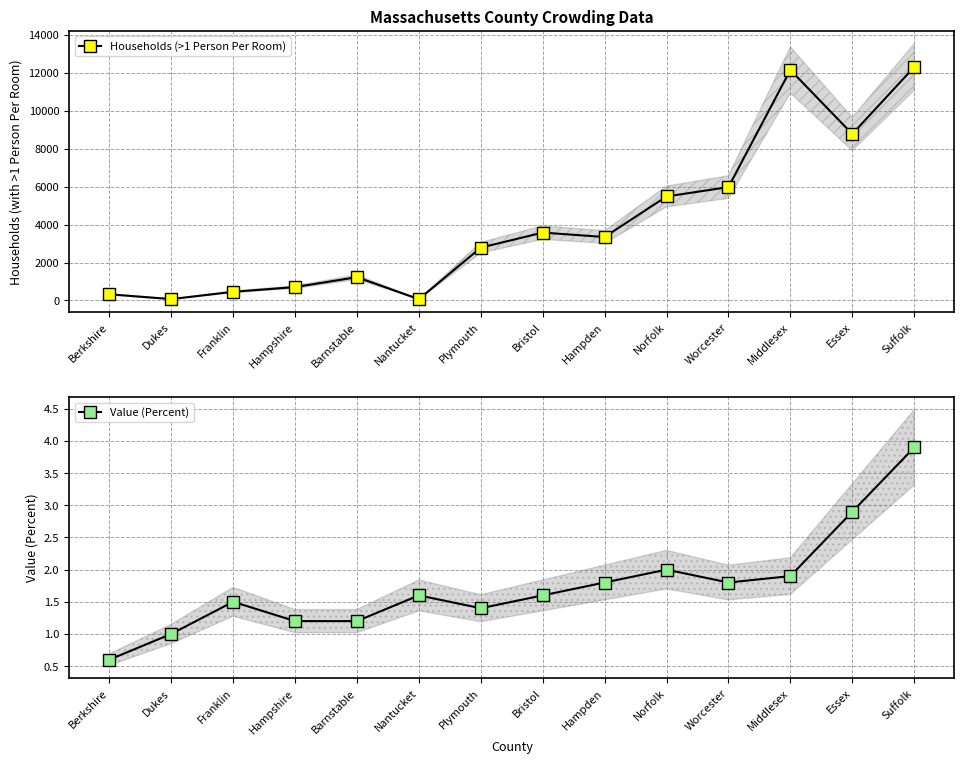

Which series has the widest spread of values?

Households (>1 Person Per Room)